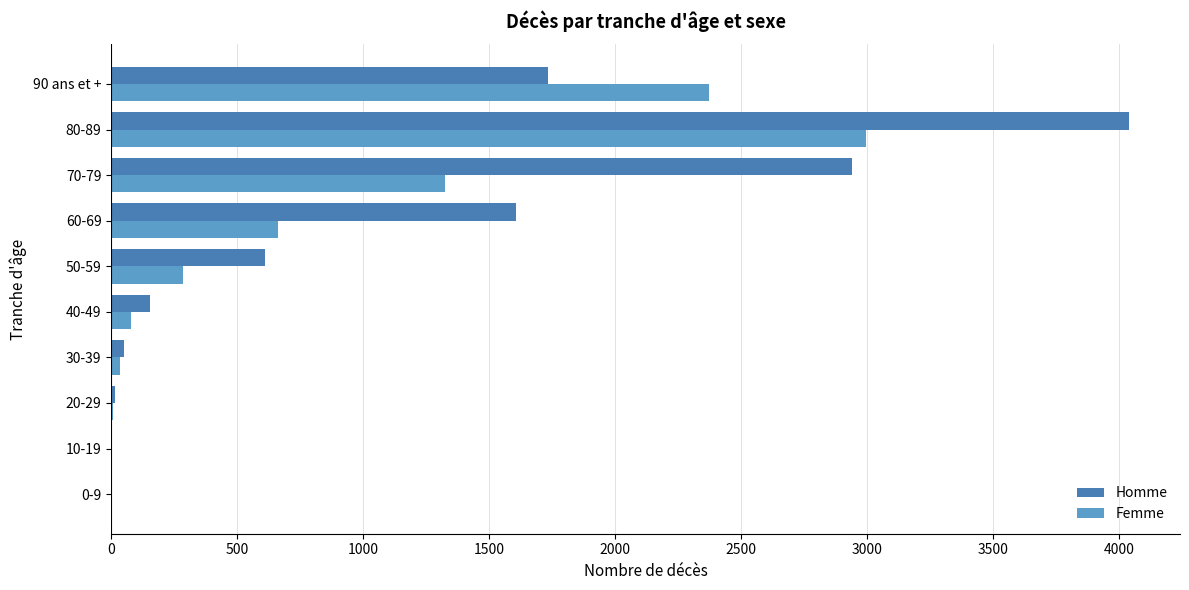

Which series has the largest total across all categories?

Homme